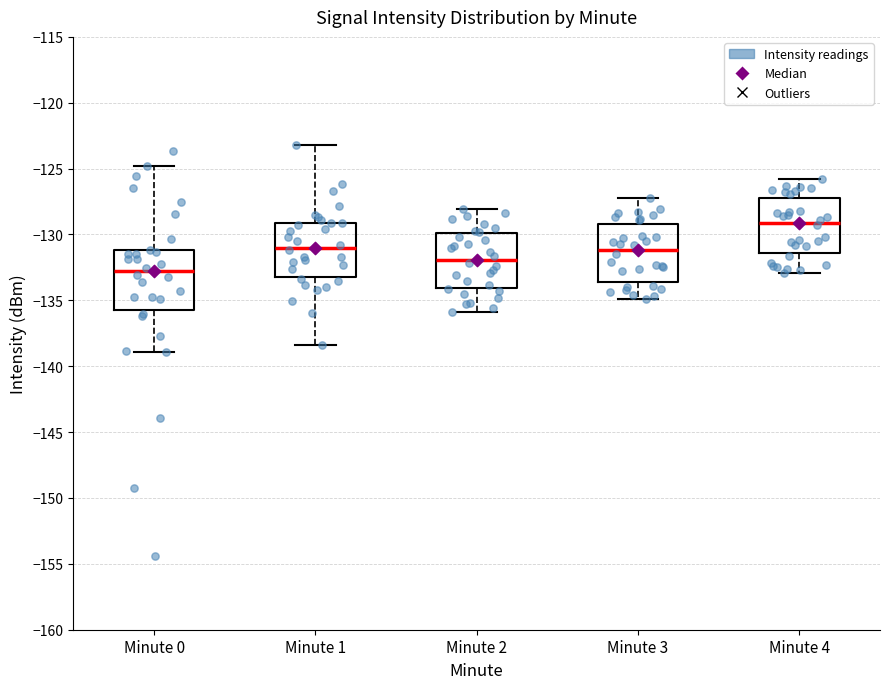

Which box's median line is the lowest?

Minute 0